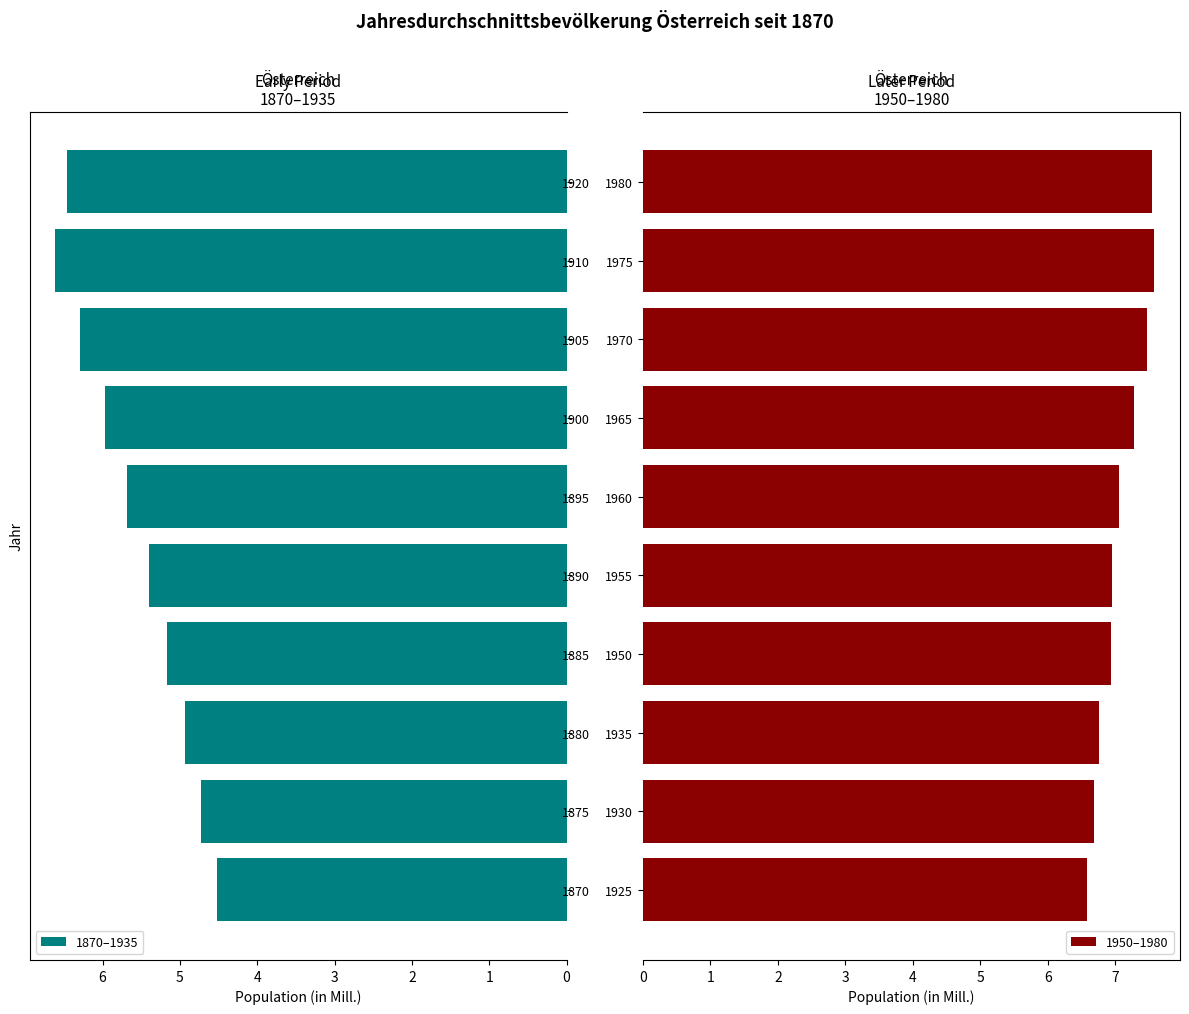

Which series has the widest spread of values?

1870–1935